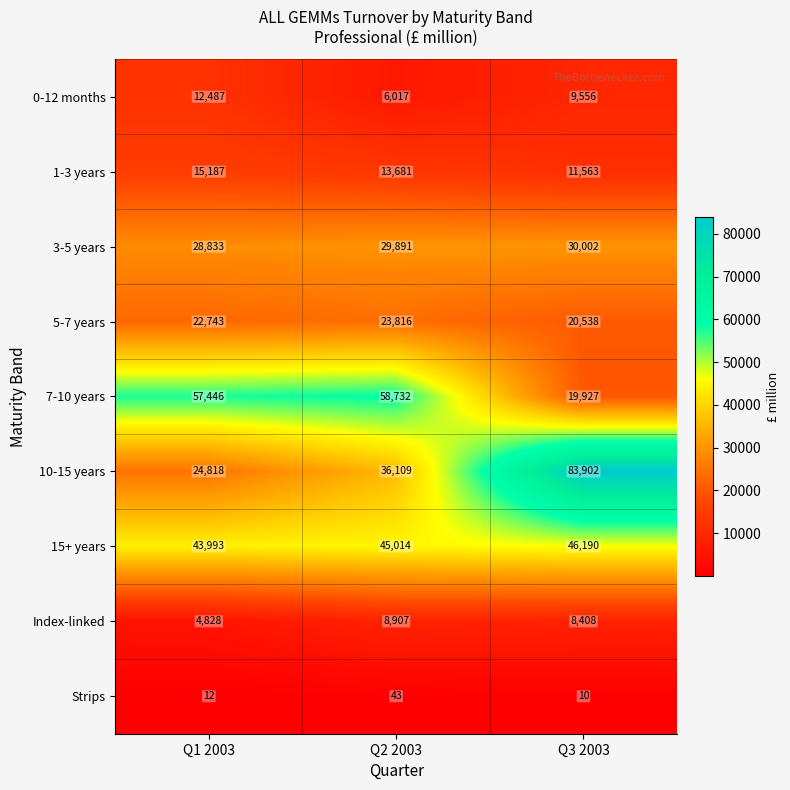

What is the maximum value shown in the chart?

83902